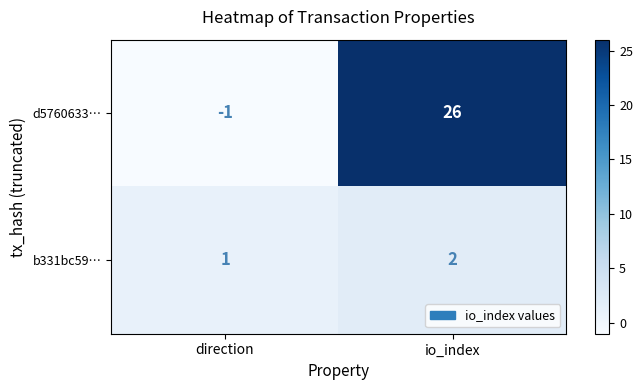

List the series in order of their overall mean, highest first.

d5760633…, b331bc59…